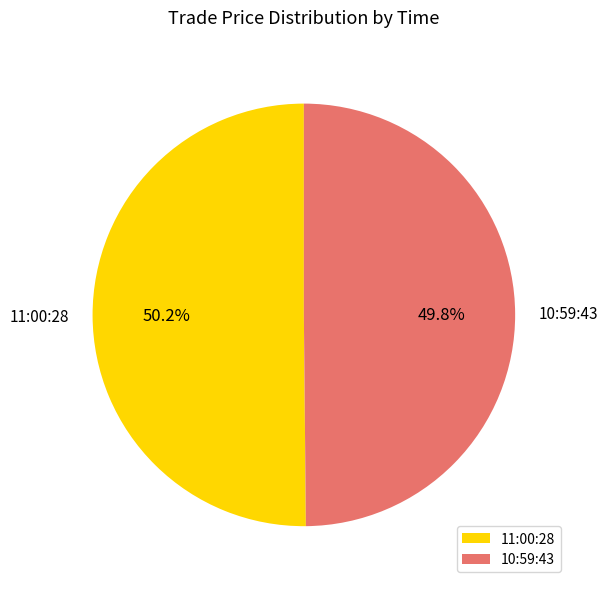

What percentage is NOT represented by 10:59:43?

50.2%